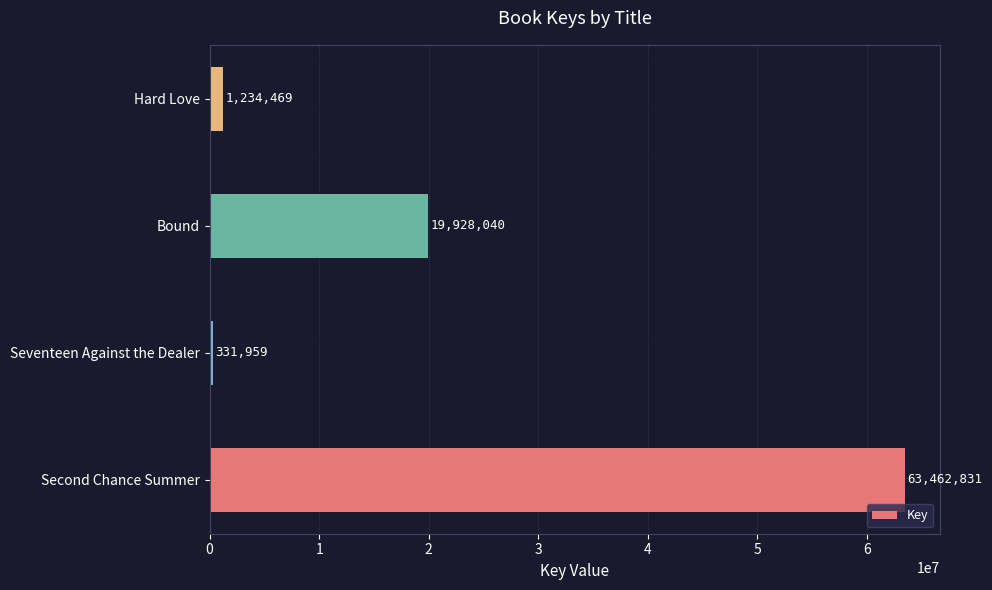

What is the ratio of the value at Bound to the value at Seventeen Against the Dealer?

60.0